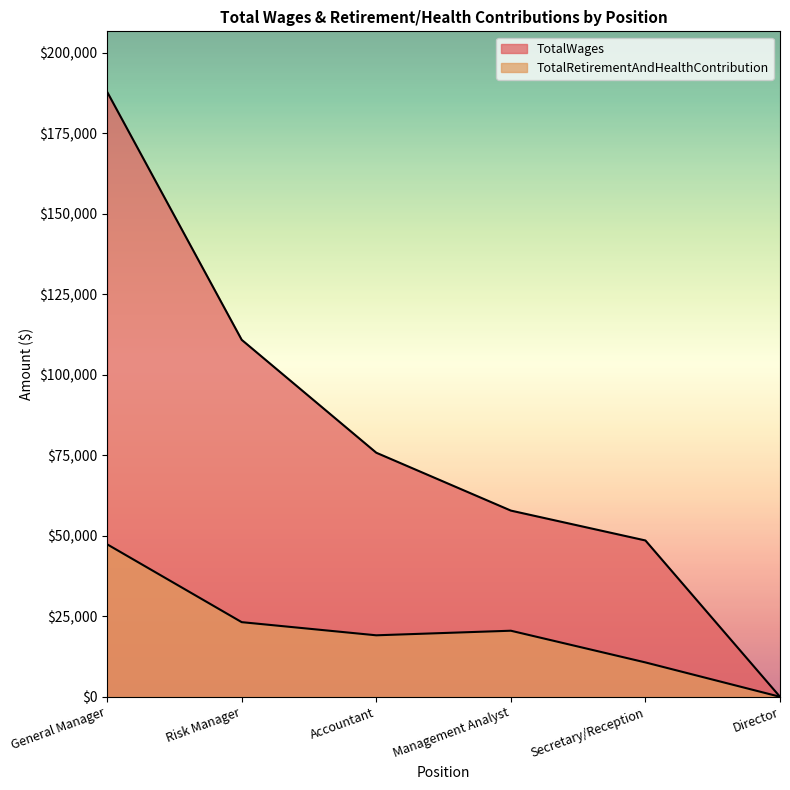

True or false: TotalRetirementAndHealthContribution has more than 1 points higher than both neighbors.

False